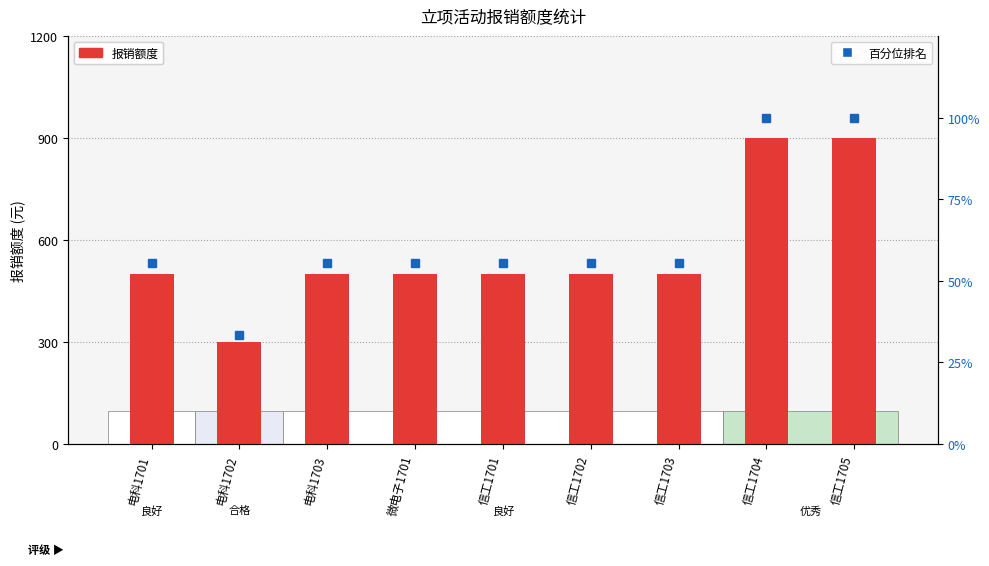

What is the difference between the maximum and second lowest values in the 报销额度 series?

400.0